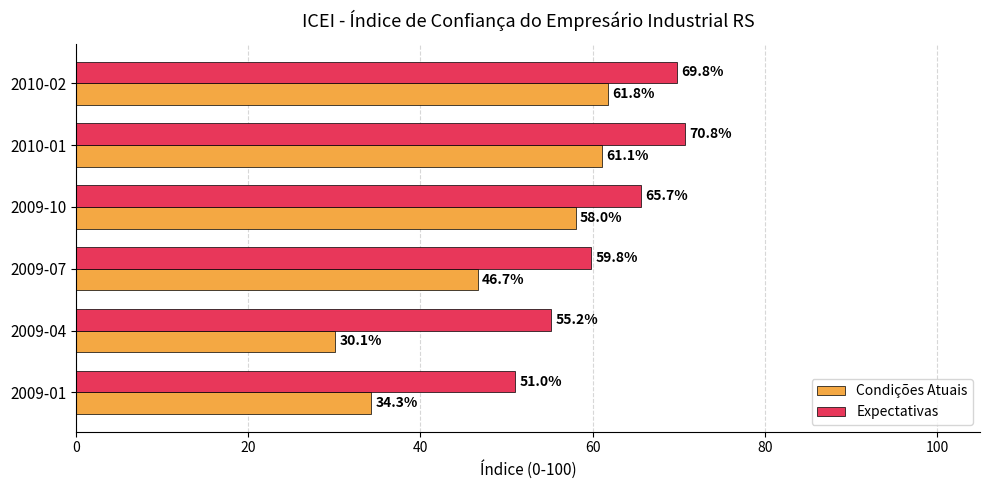

Which series has the largest total across all categories?

Expectativas